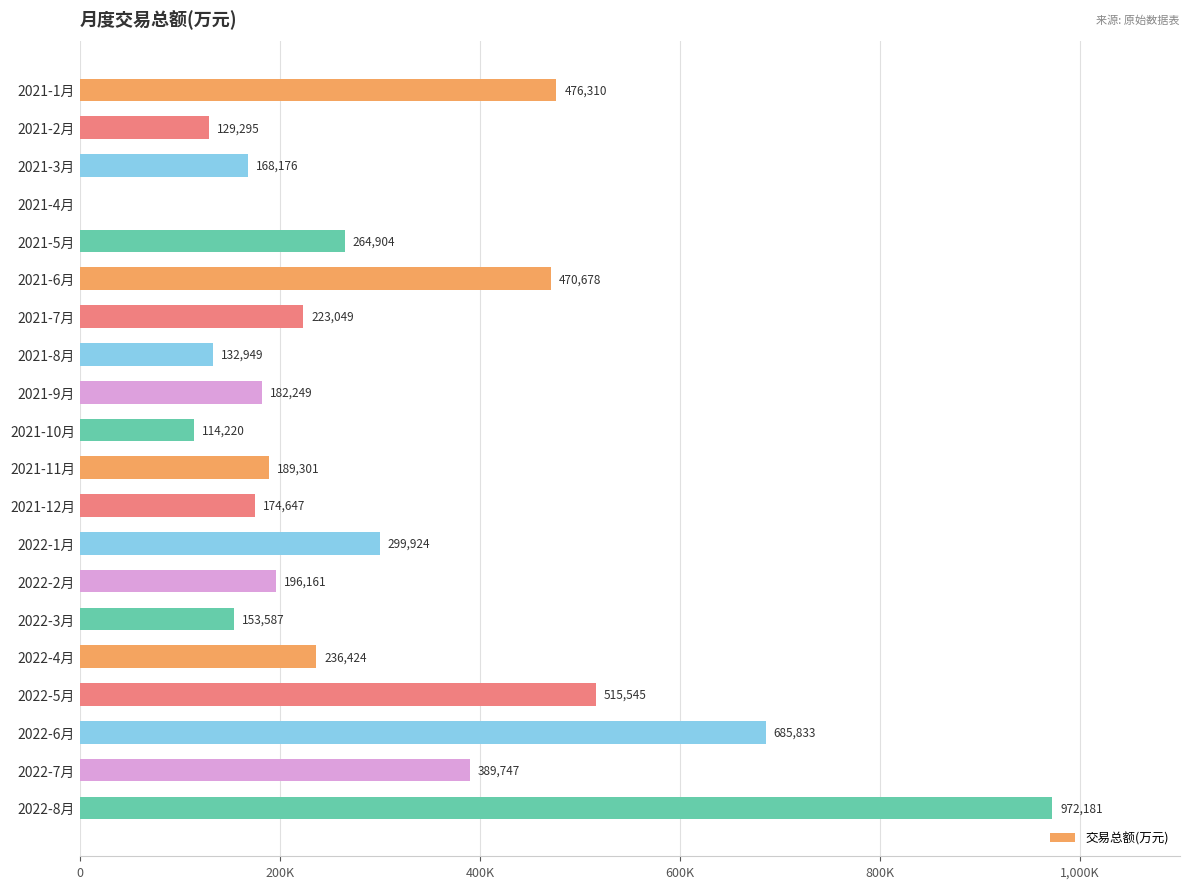

Are the bars horizontal?

Yes